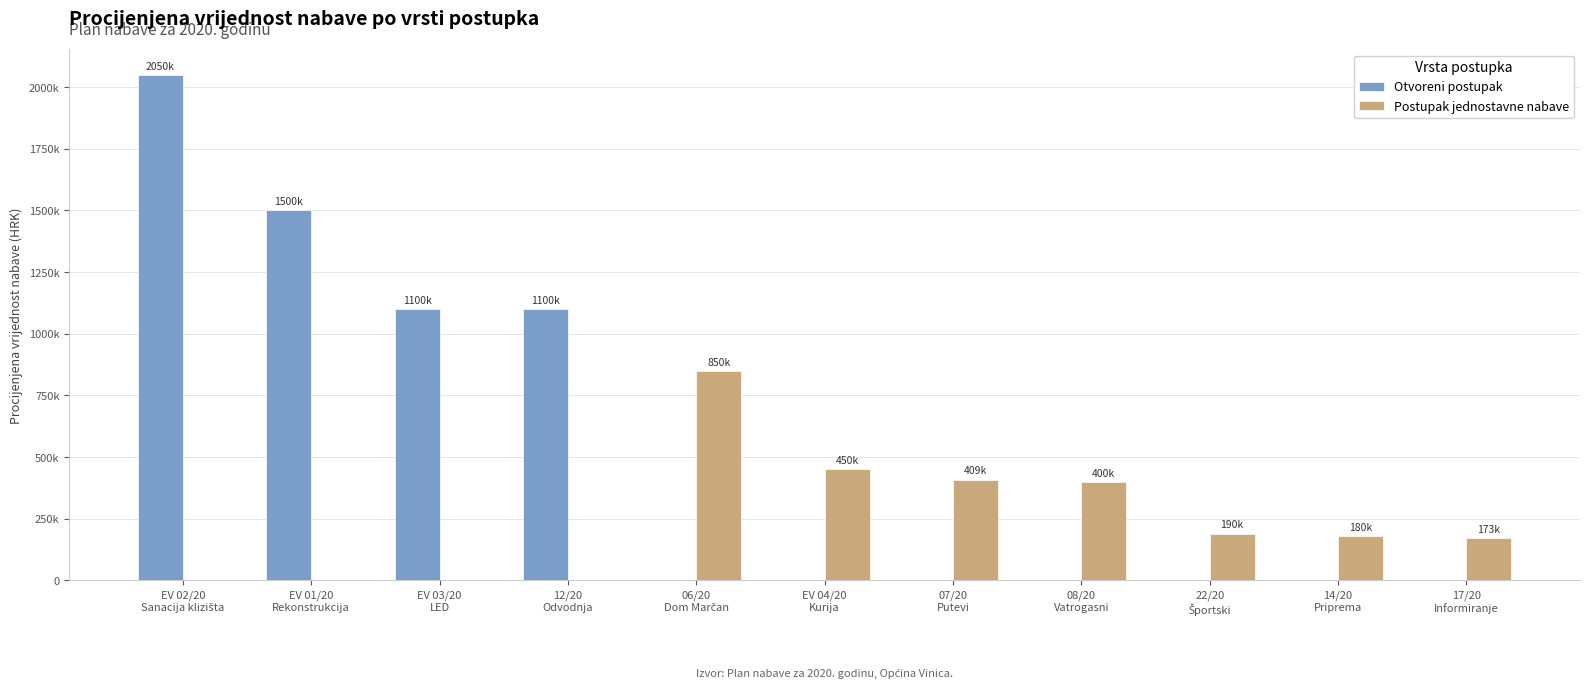

What are all the series names shown in the legend?

Otvoreni postupak, Postupak jednostavne nabave